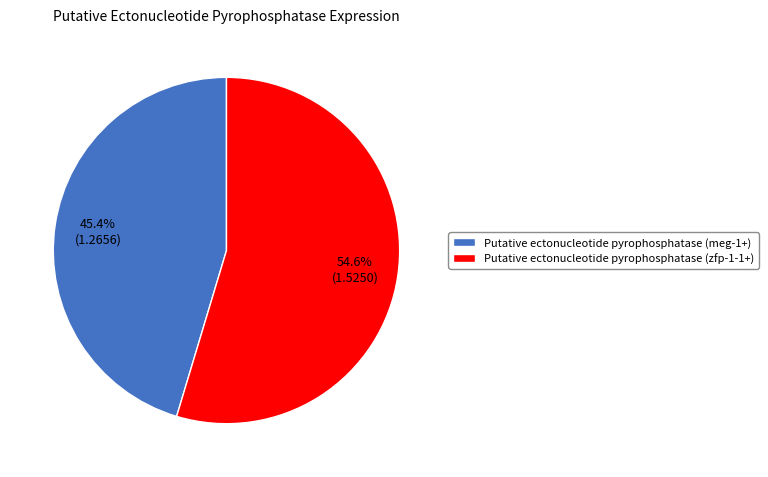

Is there a majority slice in this chart?

Yes